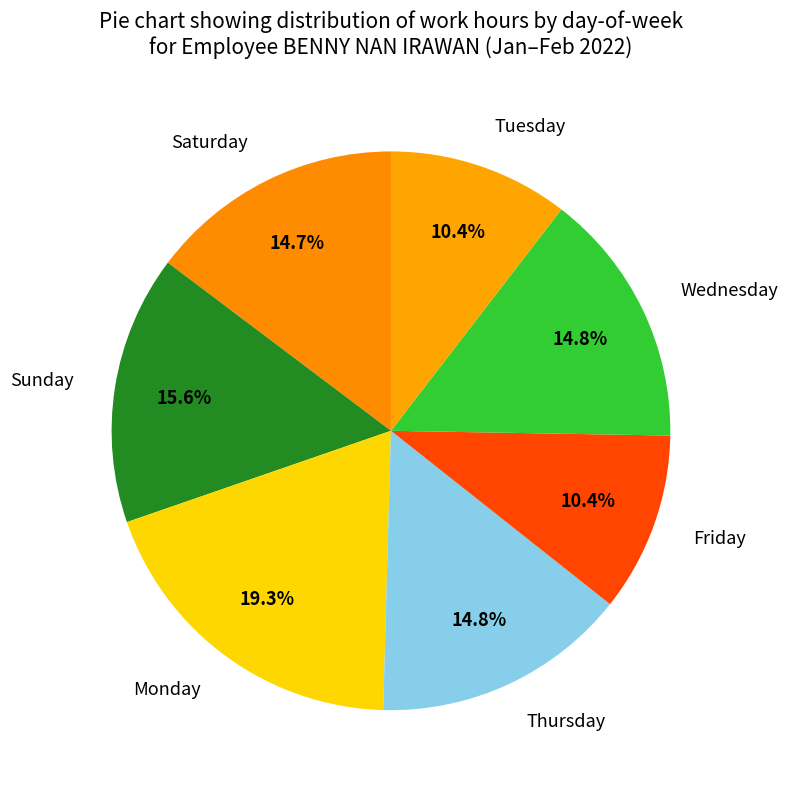

How many slices are in this pie chart?

7